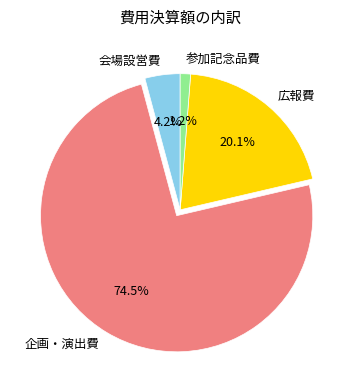

To the nearest percent, what is the combined percentage of 広報費 and 会場設営費?

24%